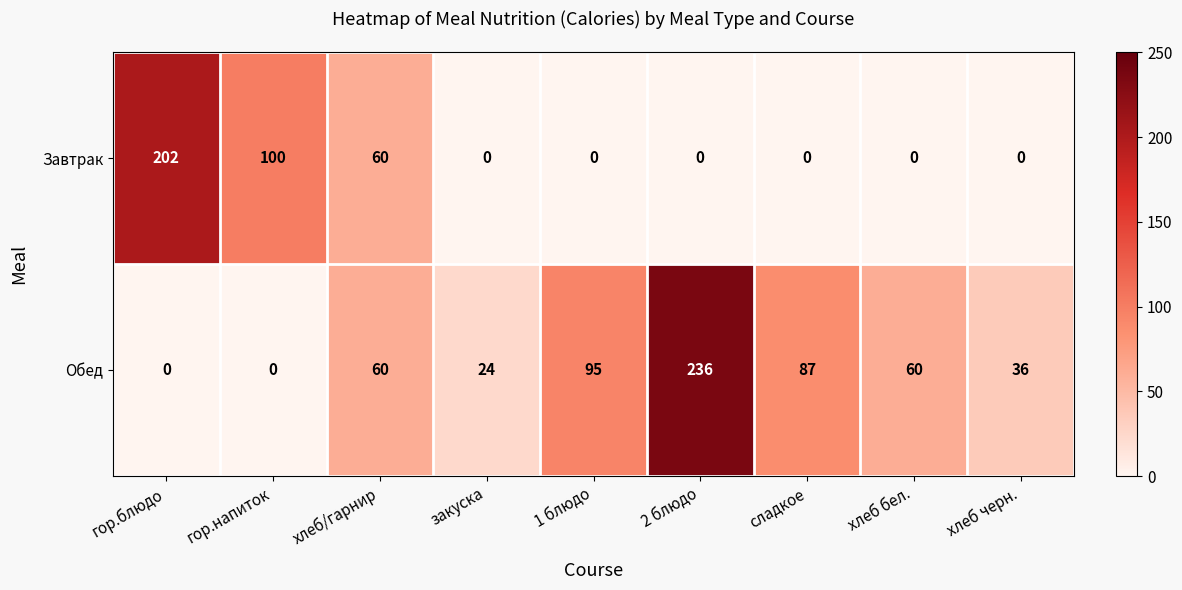

At which category is the sum across all series the highest?

2 блюдо